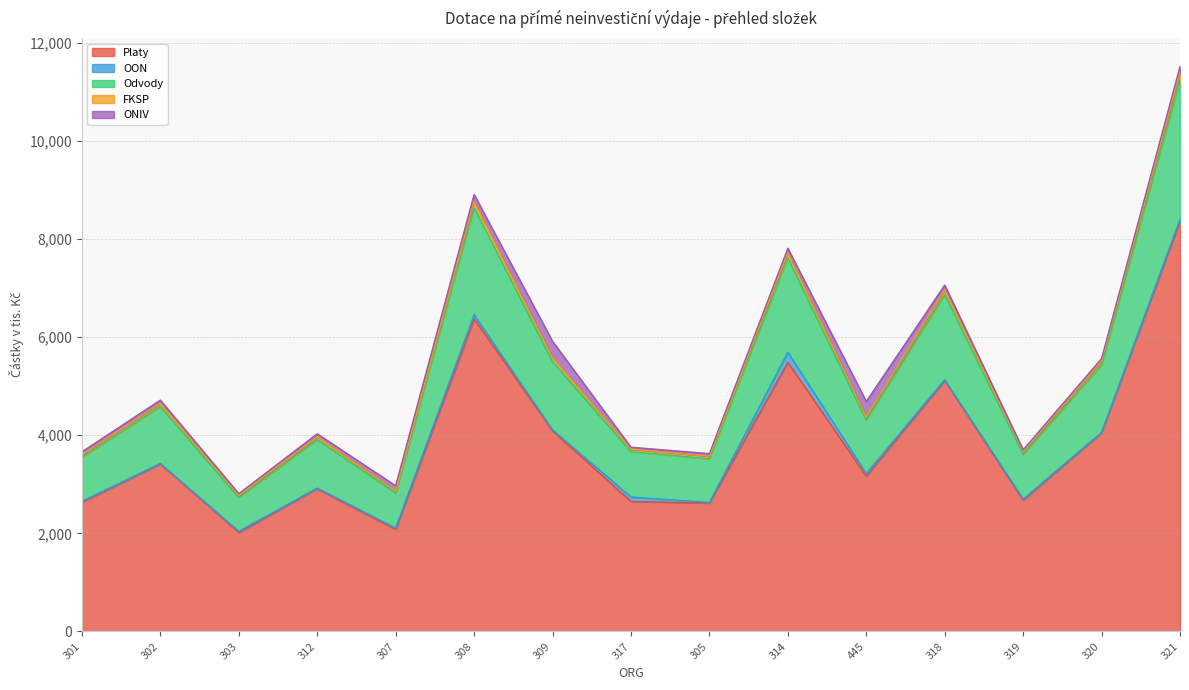

Which category has the highest value in the Platy series?

321